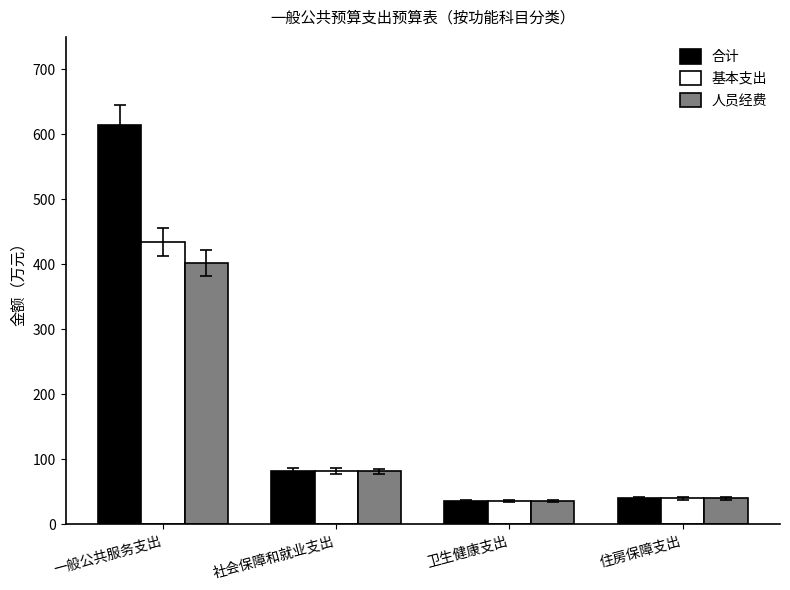

Is it true that 合计 equals 127.8 at 一般公共服务支出?

False